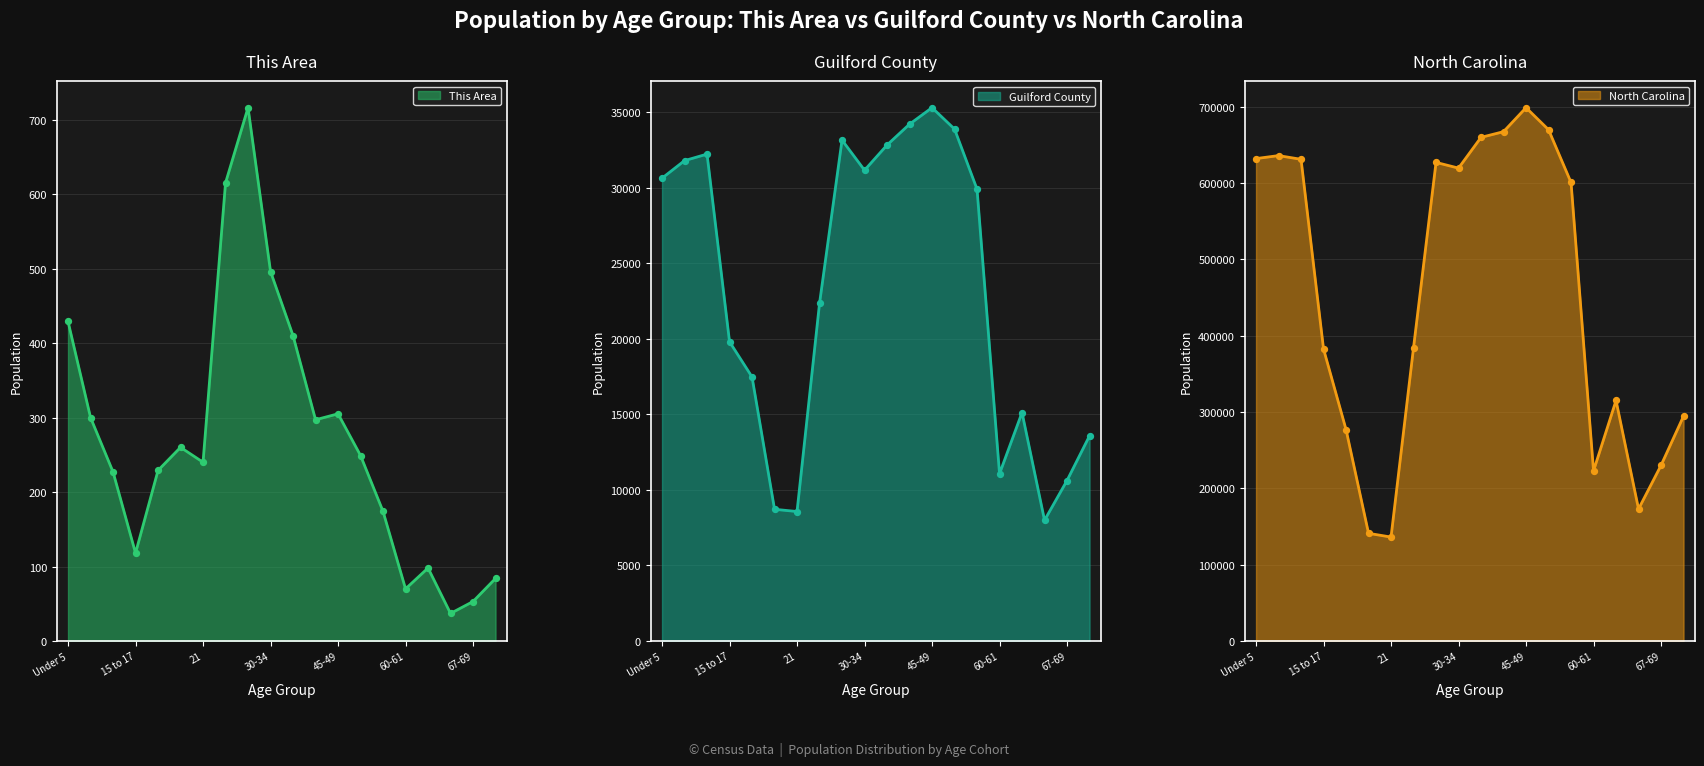

At which category is the sum across all series the highest?

45-49